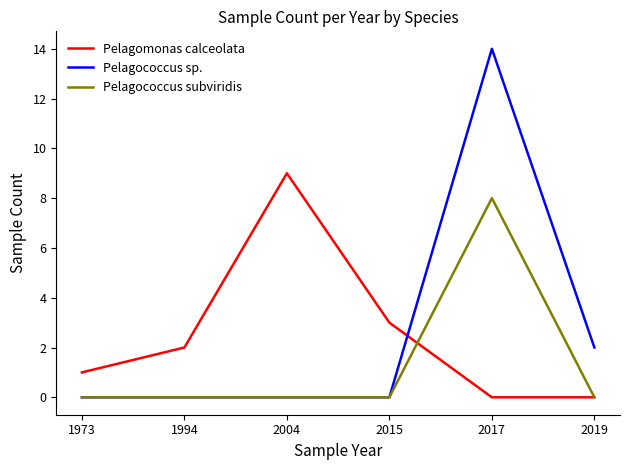

Where is Pelagomonas calceolata nearest to the value 4?

2015